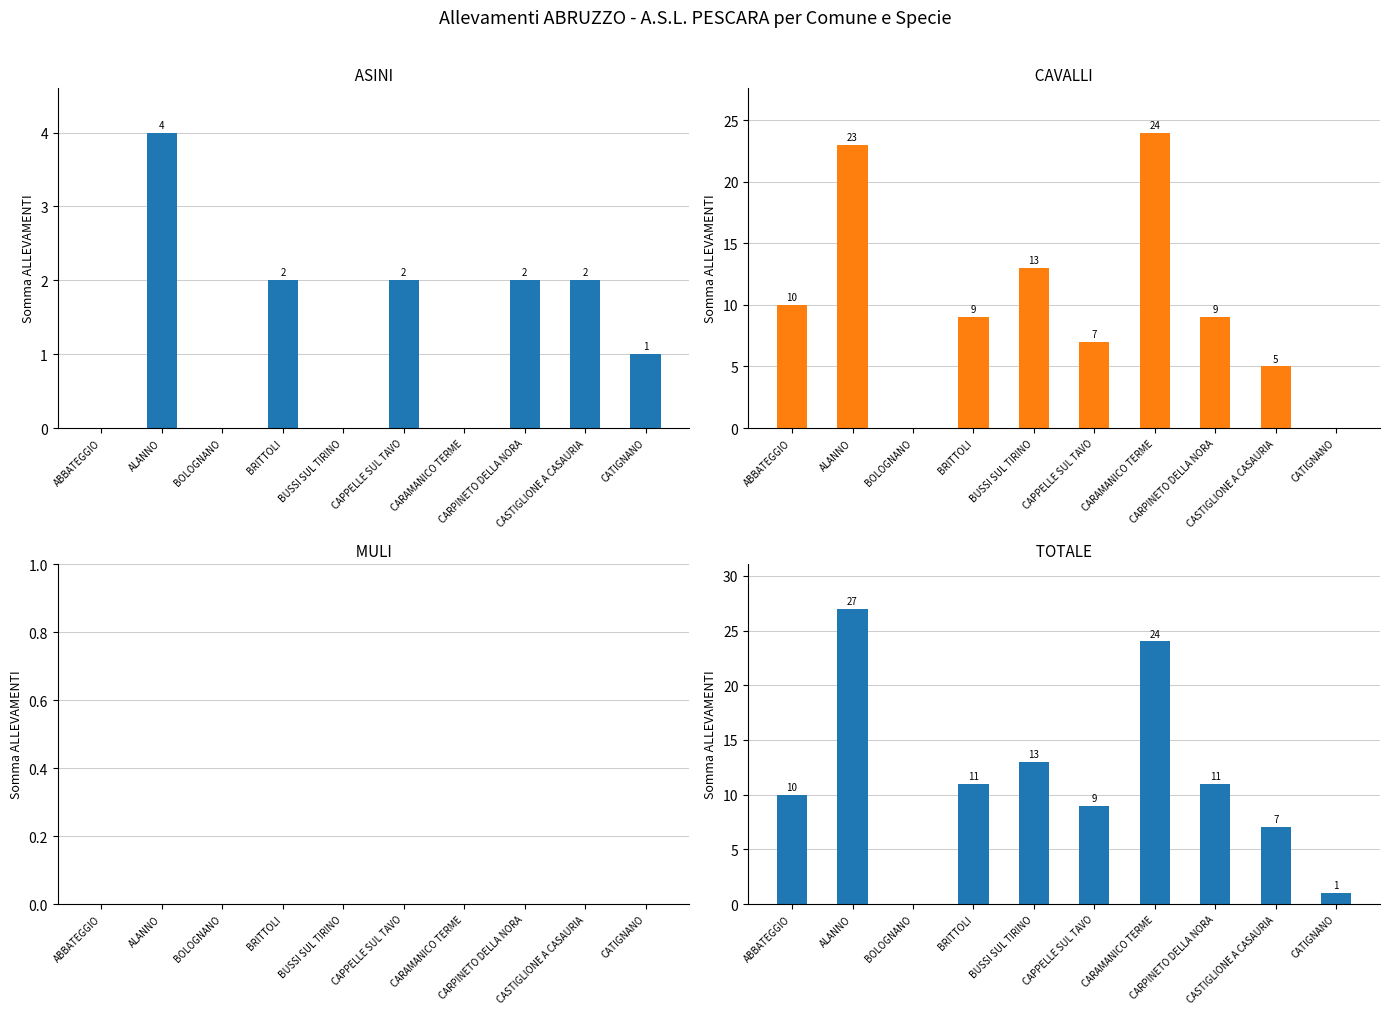

Reading left to right, extract all data points from this chart.

ASINI: 0	4	0	2	0	2	0	2	2	1
CAVALLI: 10	23	0	9	13	7	24	9	5	0
MULI: 0	0	0	0	0	0	0	0	0	0
TOTALE: 10	27	0	11	13	9	24	11	7	1